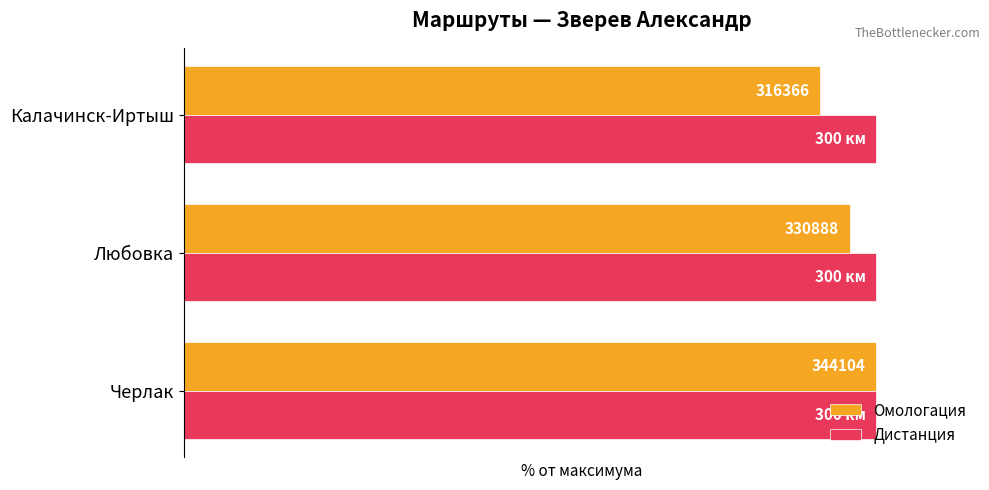

How many bars are there in each group?

2